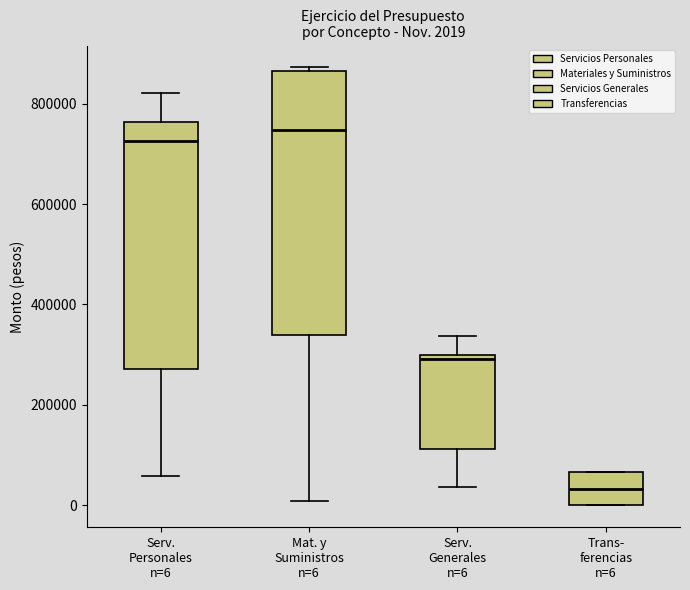

Which box's median line is the lowest?

Trans- ferencias n=6